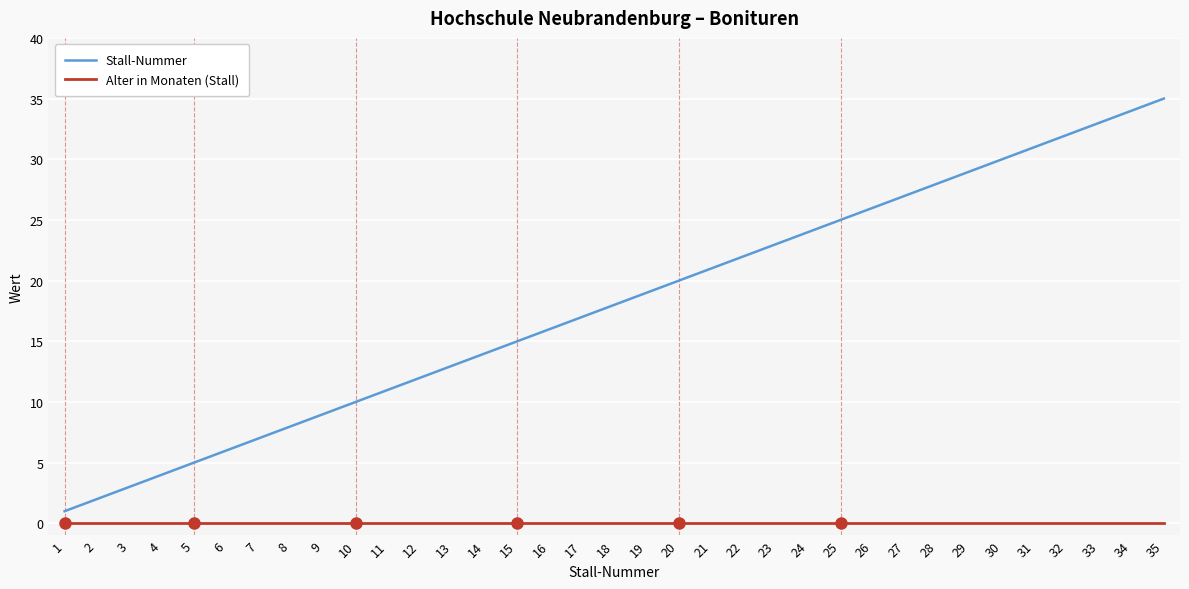

Reading left to right, what are all the values shown in this chart?

Stall-Nummer: 1=1	2=2	3=3	4=4	5=5	6=6	7=7	8=8	9=9	10=10	11=11	12=12	13=13	14=14	15=15	16=16	17=17	18=18	19=19	20=20	21=21	22=22	23=23	24=24	25=25	26=26	27=27	28=28	29=29	30=30	31=31	32=32	33=33	34=34	35=35
Alter in Monaten (Stall): 1=0	2=0	3=0	4=0	5=0	6=0	7=0	8=0	9=0	10=0	11=0	12=0	13=0	14=0	15=0	16=0	17=0	18=0	19=0	20=0	21=0	22=0	23=0	24=0	25=0	26=0	27=0	28=0	29=0	30=0	31=0	32=0	33=0	34=0	35=0